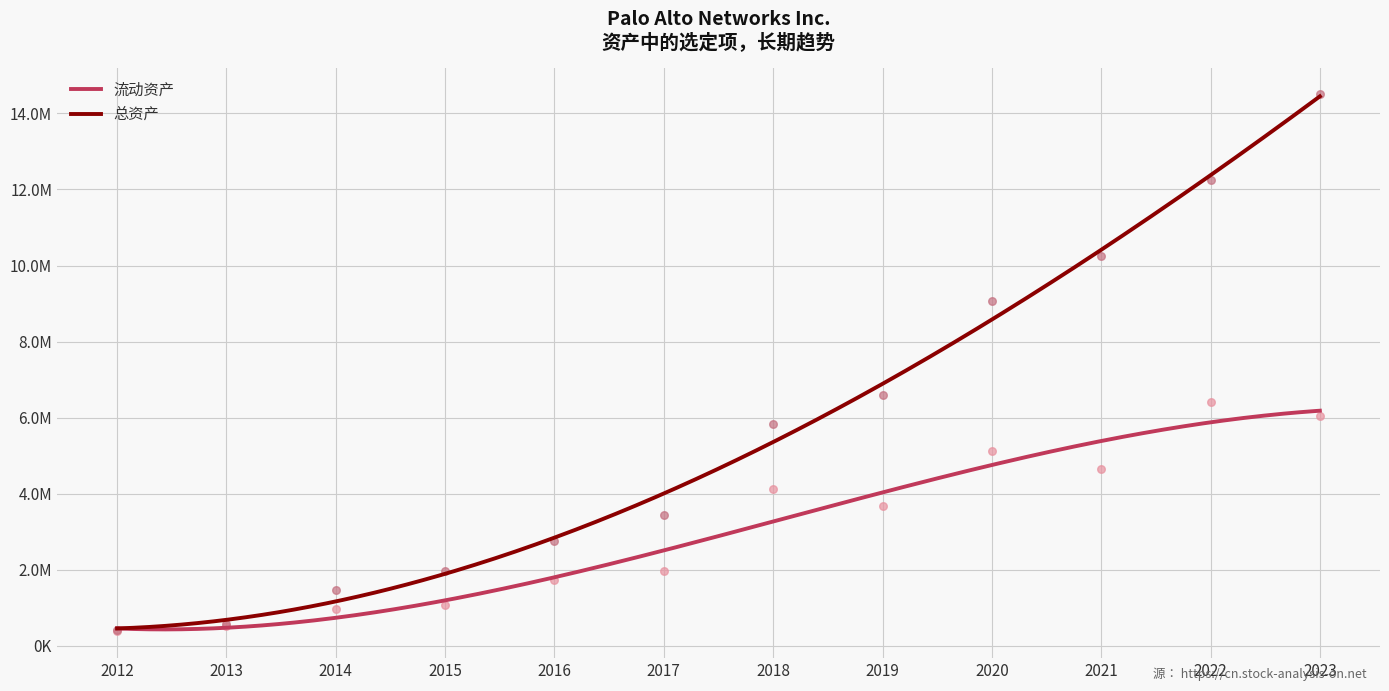

Is the value of 总资产 at 2012 greater than the value of 流动资产 at 2015?

No